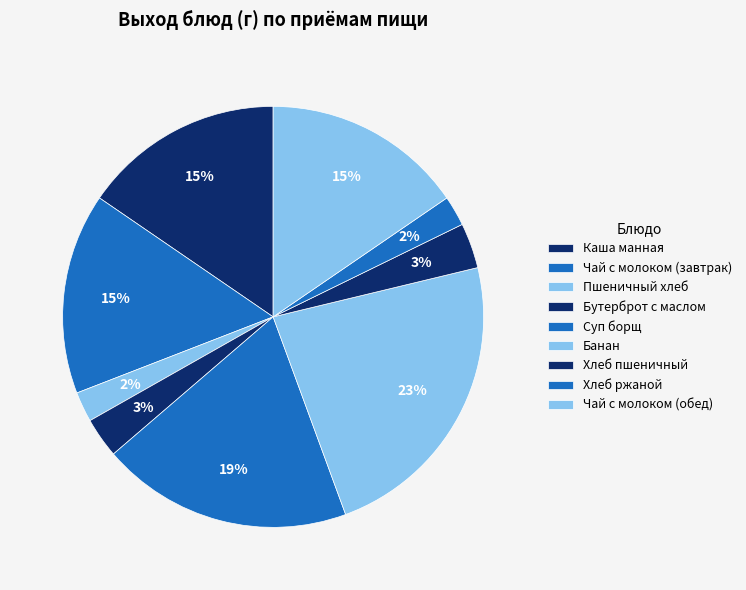

To the nearest percent, what percentage of the pie is Чай с молоком (обед)?

15%